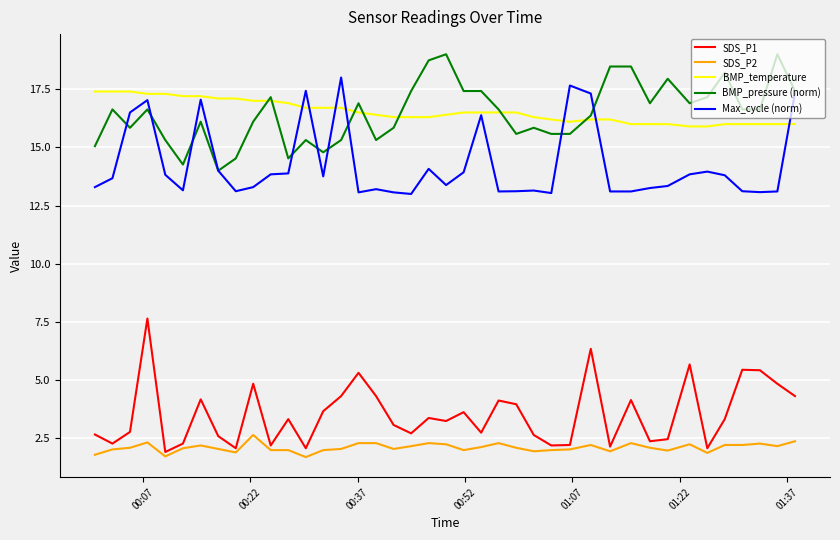

True or false: SDS_P2 and BMP_pressure (norm) intersect in this chart.

False